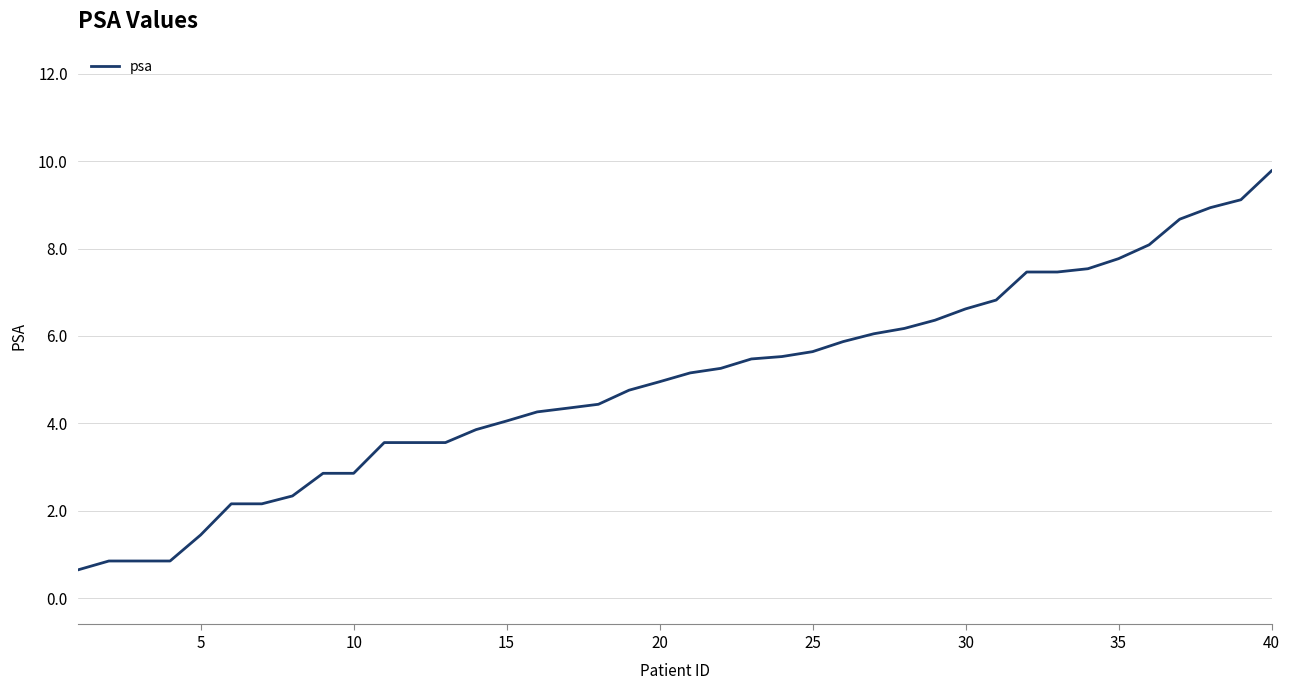

What is the maximum value shown in the chart?

9.8